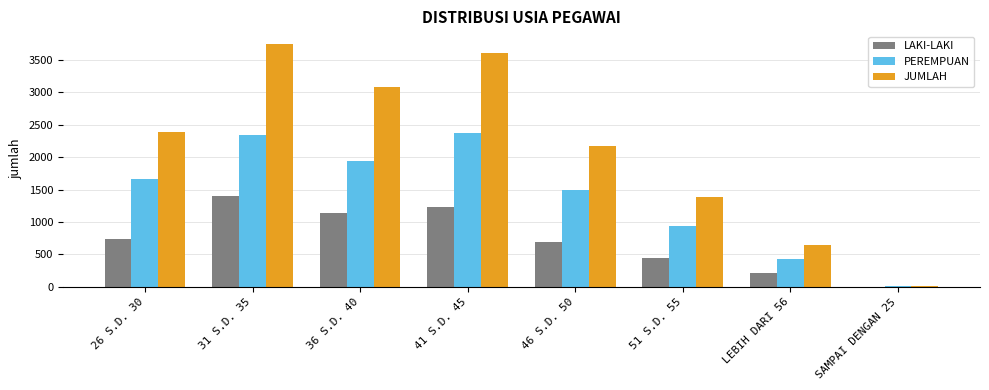

What is the average value of the LAKI-LAKI series?

735